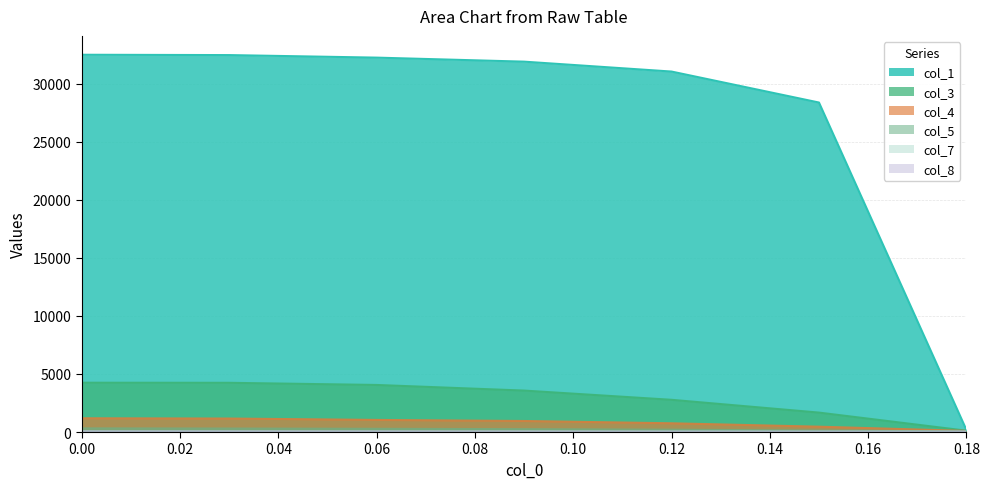

What are all the series names shown in the legend?

col_1, col_3, col_4, col_5, col_7, col_8